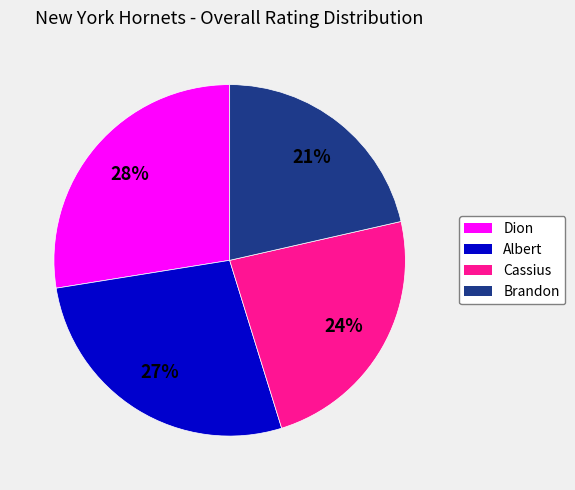

Which has a higher value, Dion or Brandon?

Dion